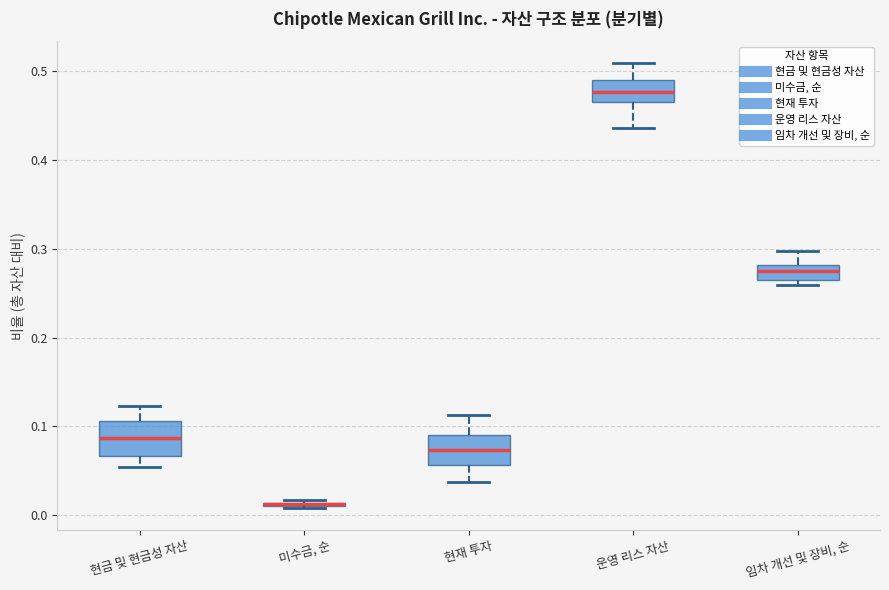

Reading left to right, read every box against the y-axis: the position of its median line, the range the box covers, and the ends of its whiskers. The values are not printed on the chart, so give them approximately, as read against the axis.

현금 및 현금성 자산: median 0.09, box 0.07 to 0.11, whiskers 0.05 to 0.12
미수금, 순: box collapsed to a line at 0.01, whiskers 0.01 to 0.02
현재 투자: median 0.07, box 0.06 to 0.09, whiskers 0.04 to 0.11
운영 리스 자산: median 0.48, box 0.46 to 0.49, whiskers 0.44 to 0.51
임차 개선 및 장비, 순: median 0.27, box 0.26 to 0.28, whiskers 0.26 (just below the box's lower edge) to 0.30